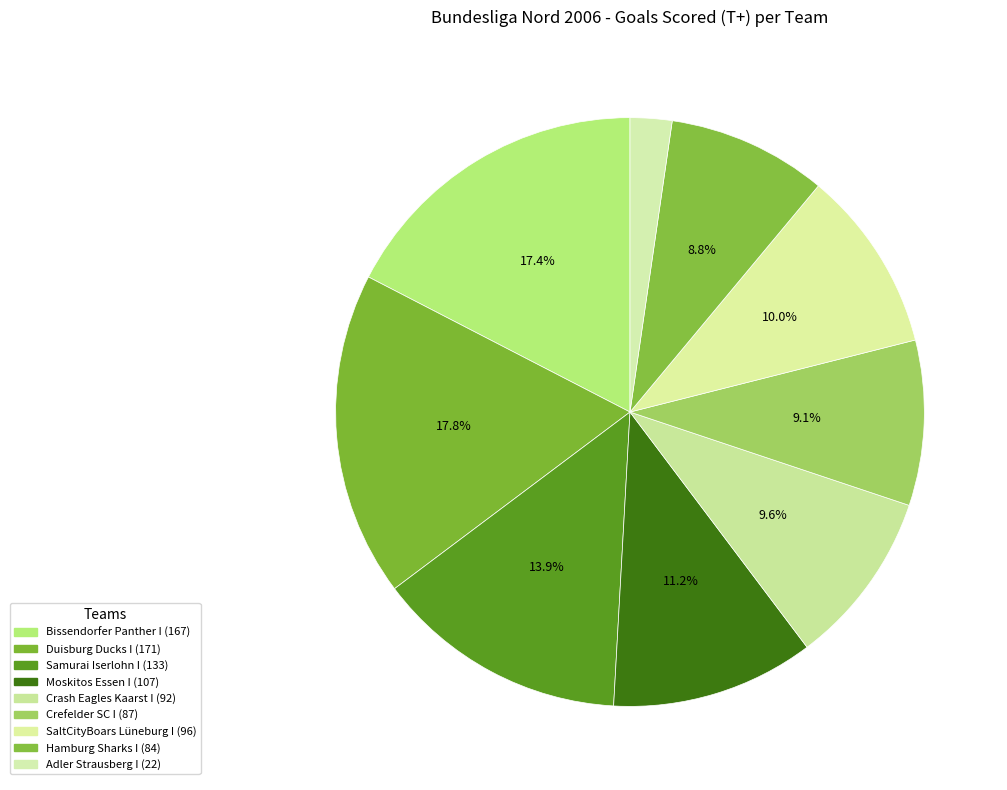

What is the total percentage of Duisburg Ducks I and SaltCityBoars Lüneburg I?

27.8%